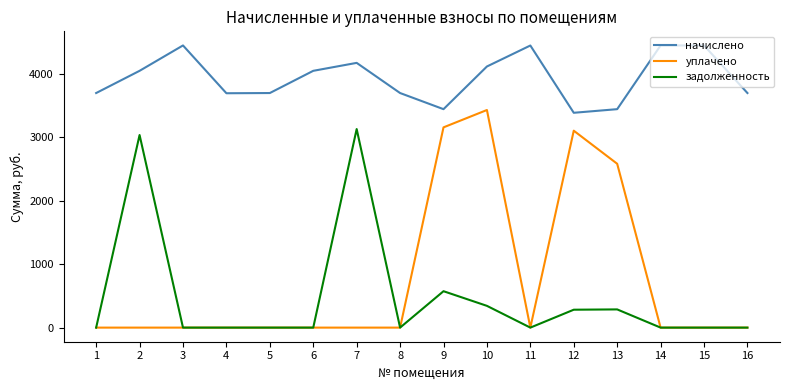

Which series changed the most between 1 and 2?

задолженность